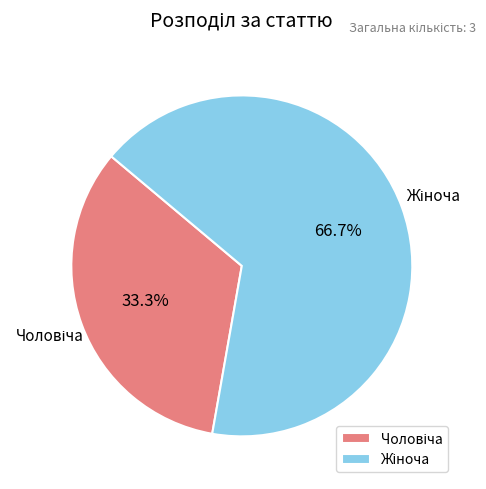

Is there any slice that represents more than half of the pie?

Yes